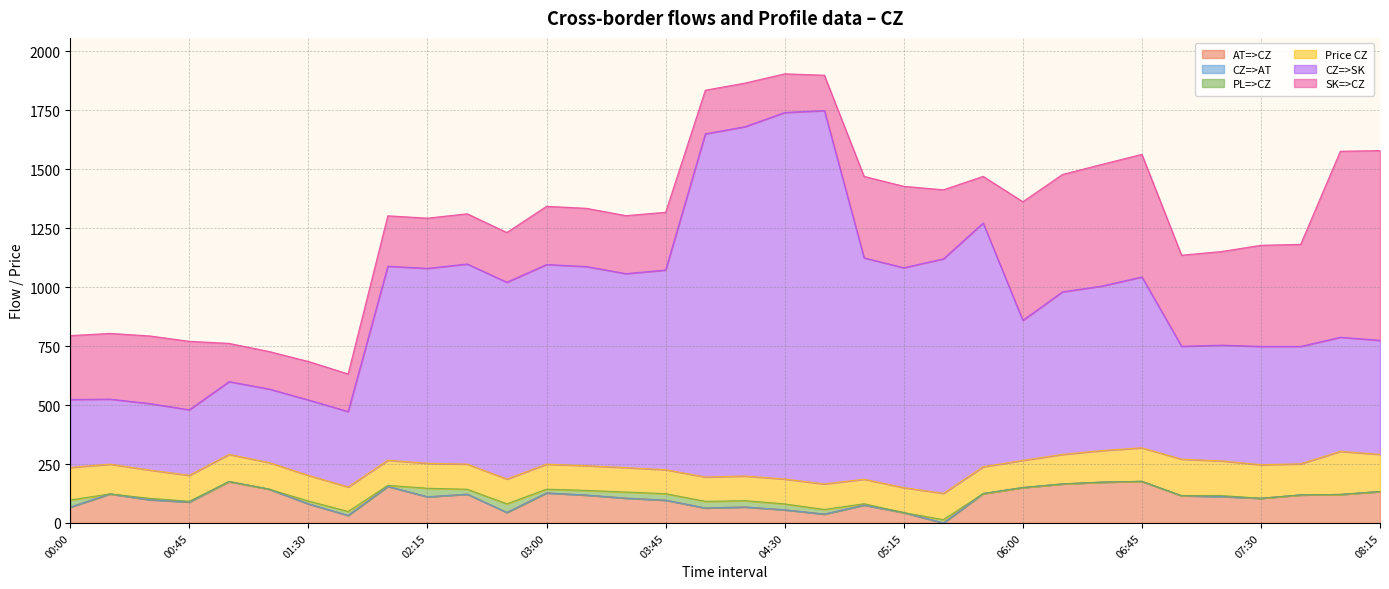

True or false: AT=>CZ has a value of 55.9 at 04:45.

False